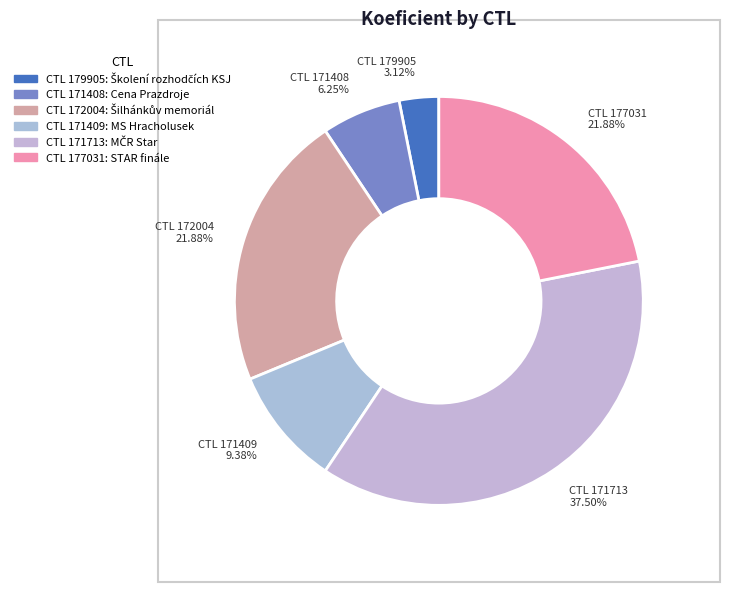

What is the ratio of the value at CTL 171408 6.25% to the value at CTL 177031 21.88%?

0.3